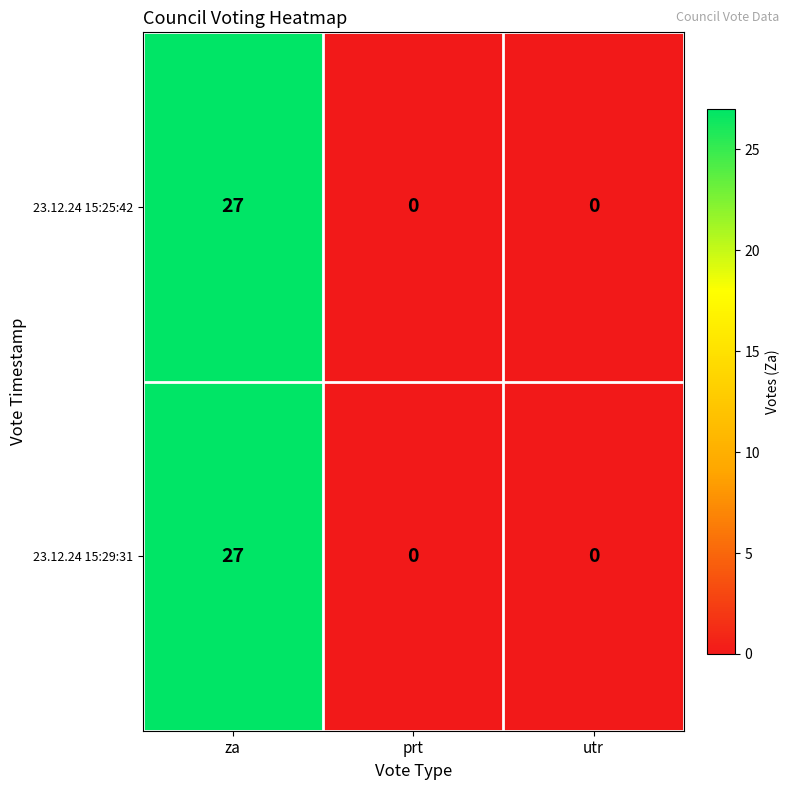

What is the approximate value of 23.12.24 15:29:31 at za, to the nearest 5?

25